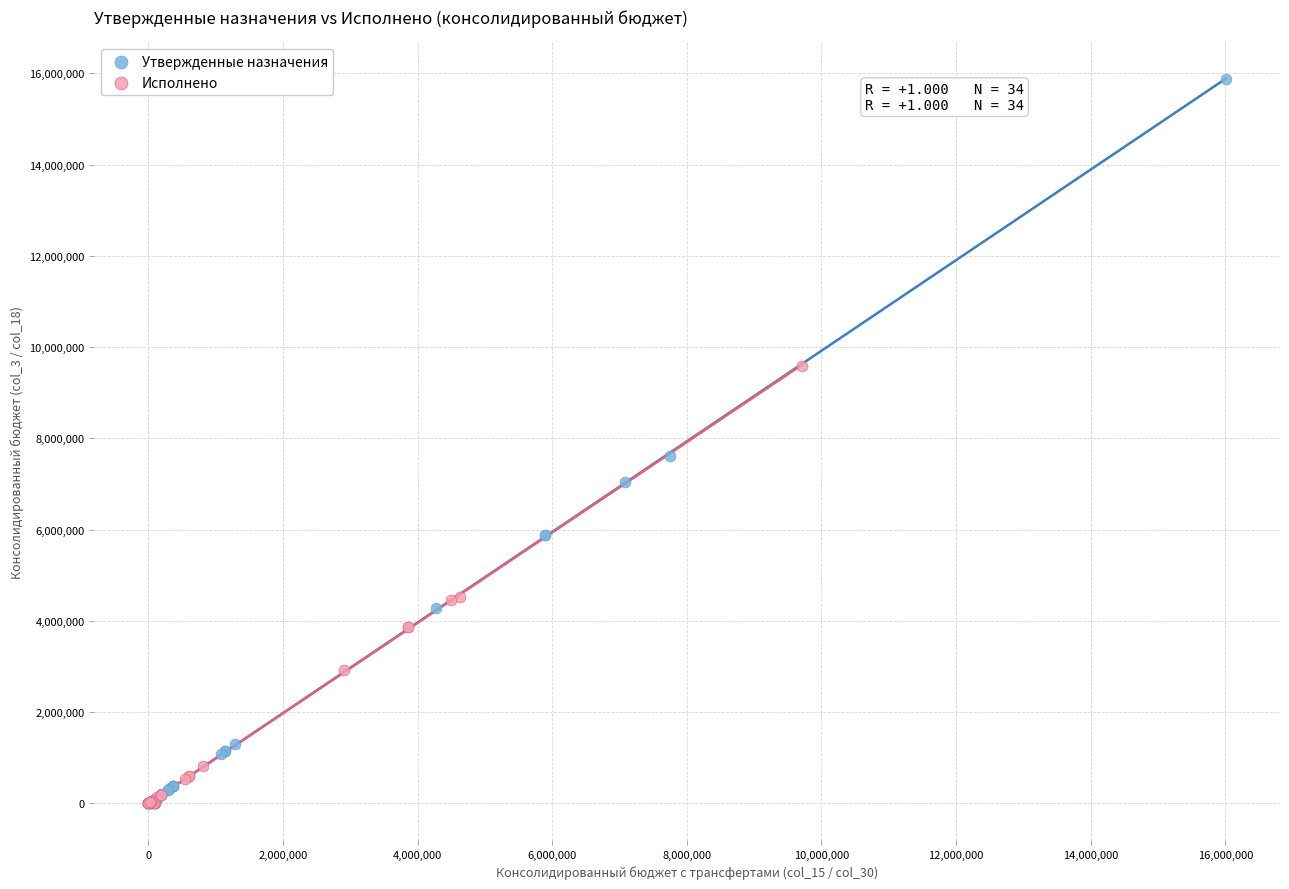

Which series has the largest Y range (max minus min)?

Утвержденные назначения